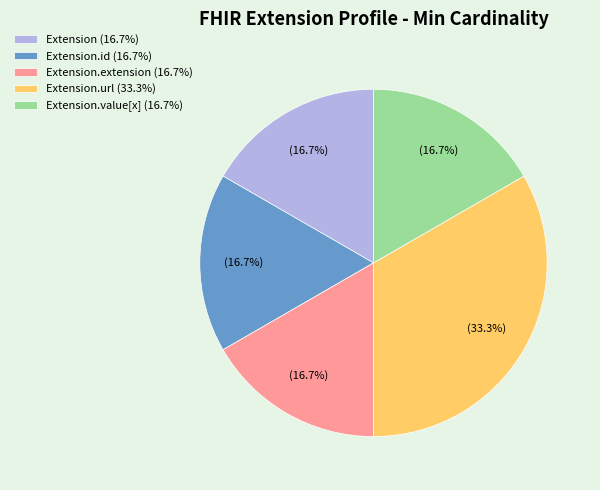

What is the total percentage of Extension.url (33.3%) and Extension (16.7%)?

50.0%